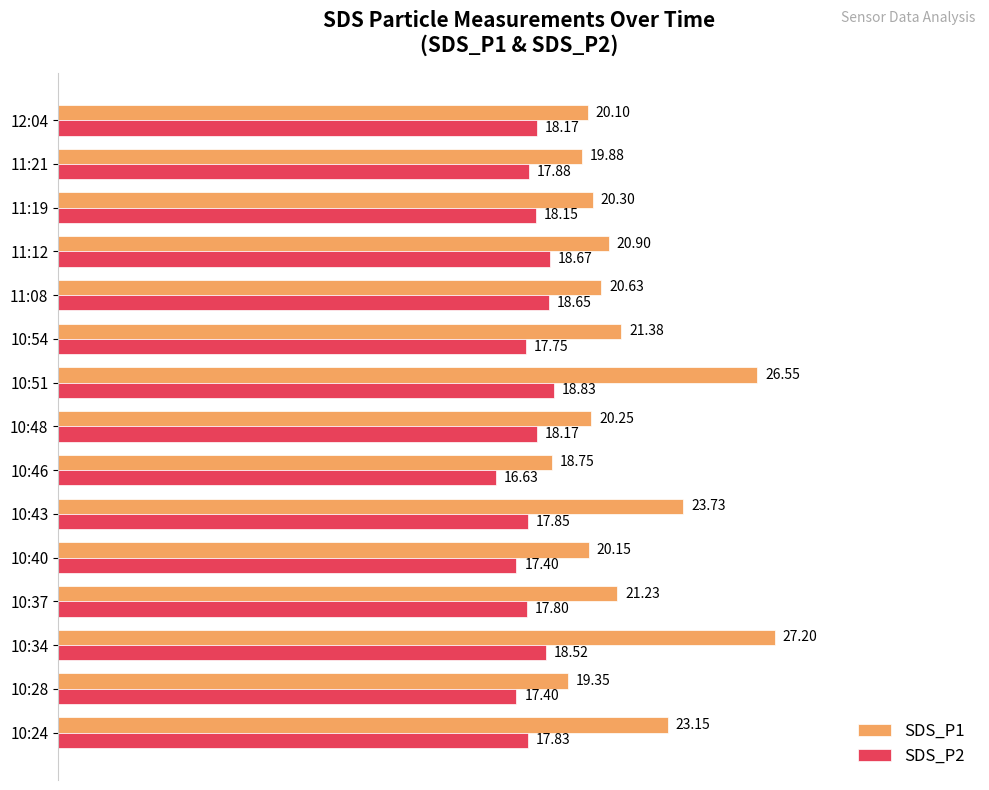

What is the sum of all SDS_P2 values?

269.7